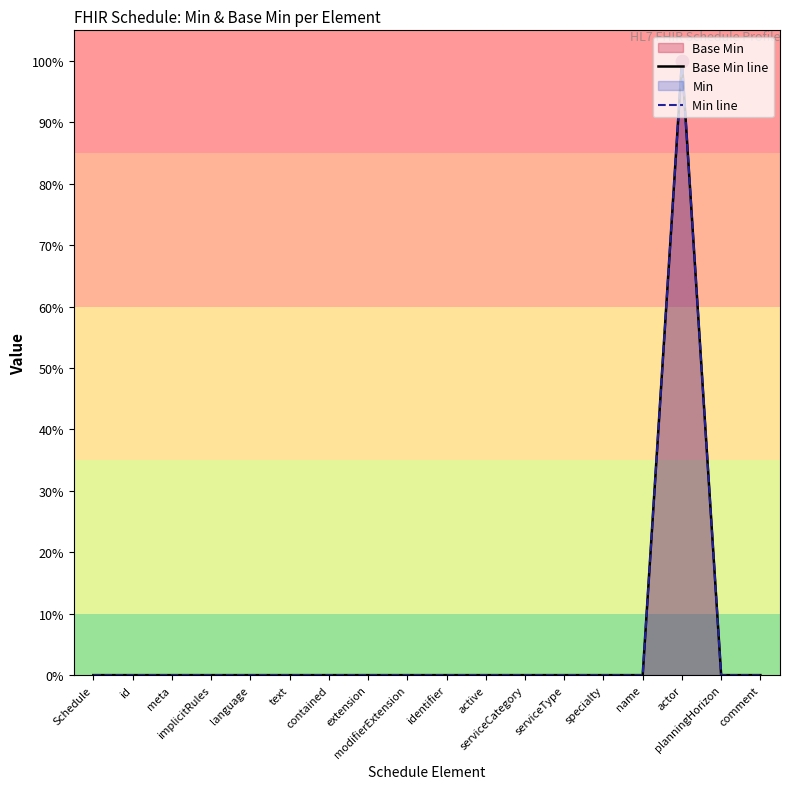

Which series contains the highest Y value?

Base Min line